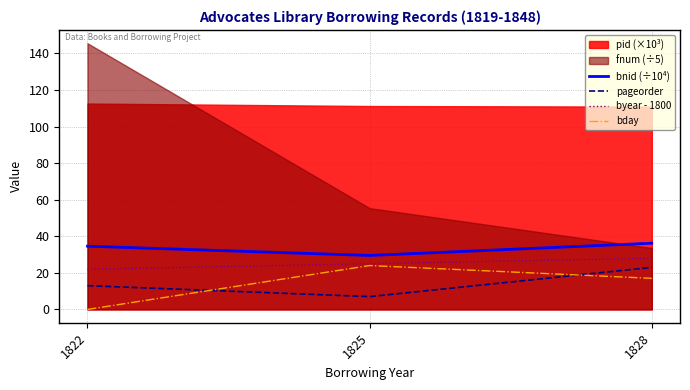

Is the value of pageorder at 1825 greater than the value of bnid (÷10⁴) at 1825?

No